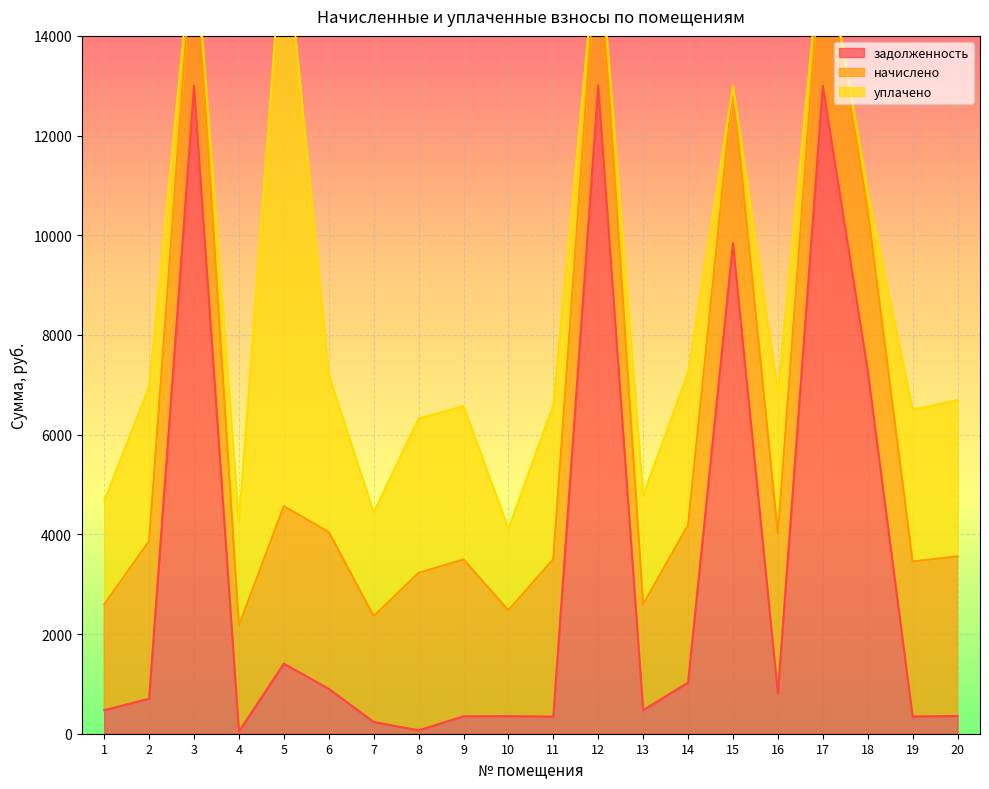

What is the maximum value for задолженность?

13000.0